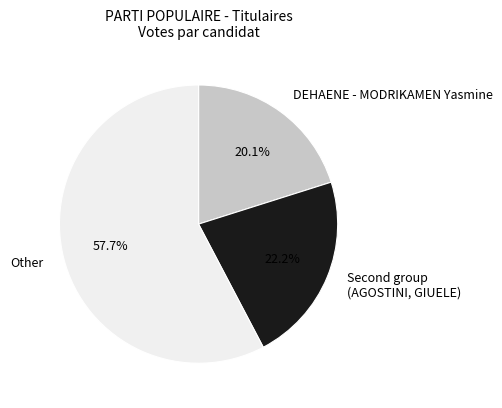

Rank the categories by value from lowest to highest.

DEHAENE - MODRIKAMEN Yasmine, Second group (AGOSTINI, GIUELE), Other